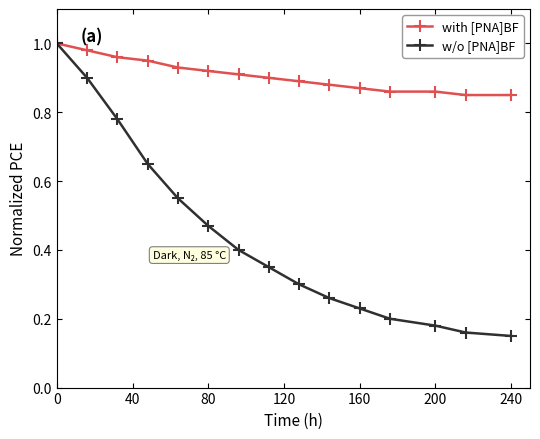

Which series has the largest total across all categories?

with [PNA]BF